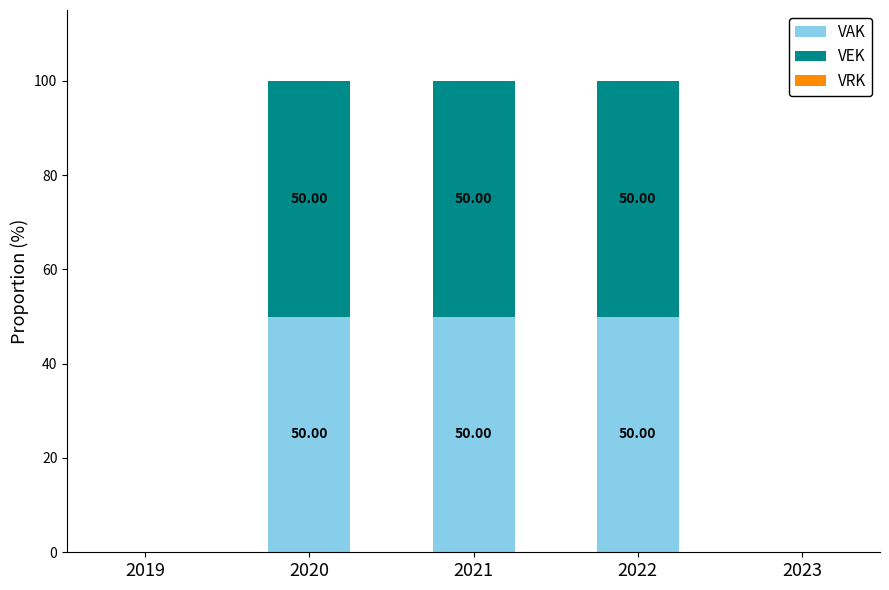

What is the total value across all series at 2021?

100